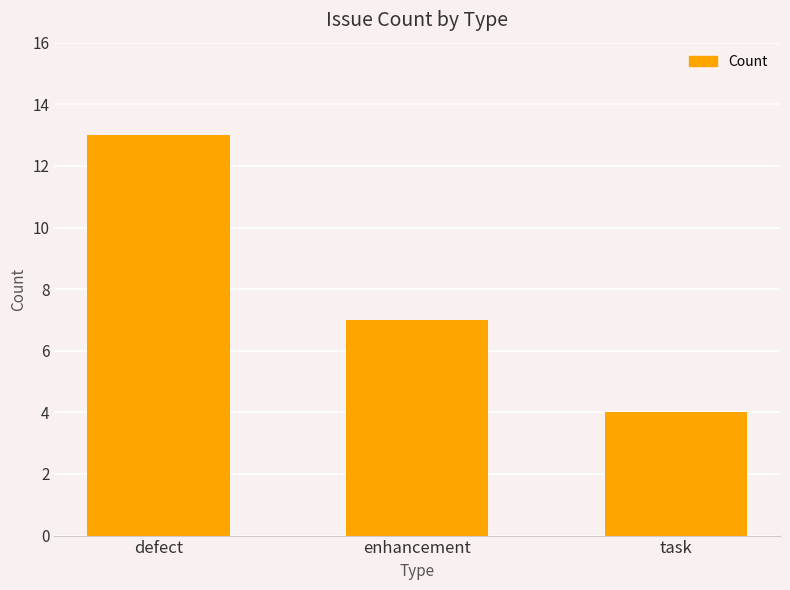

What is the greatest value displayed?

13